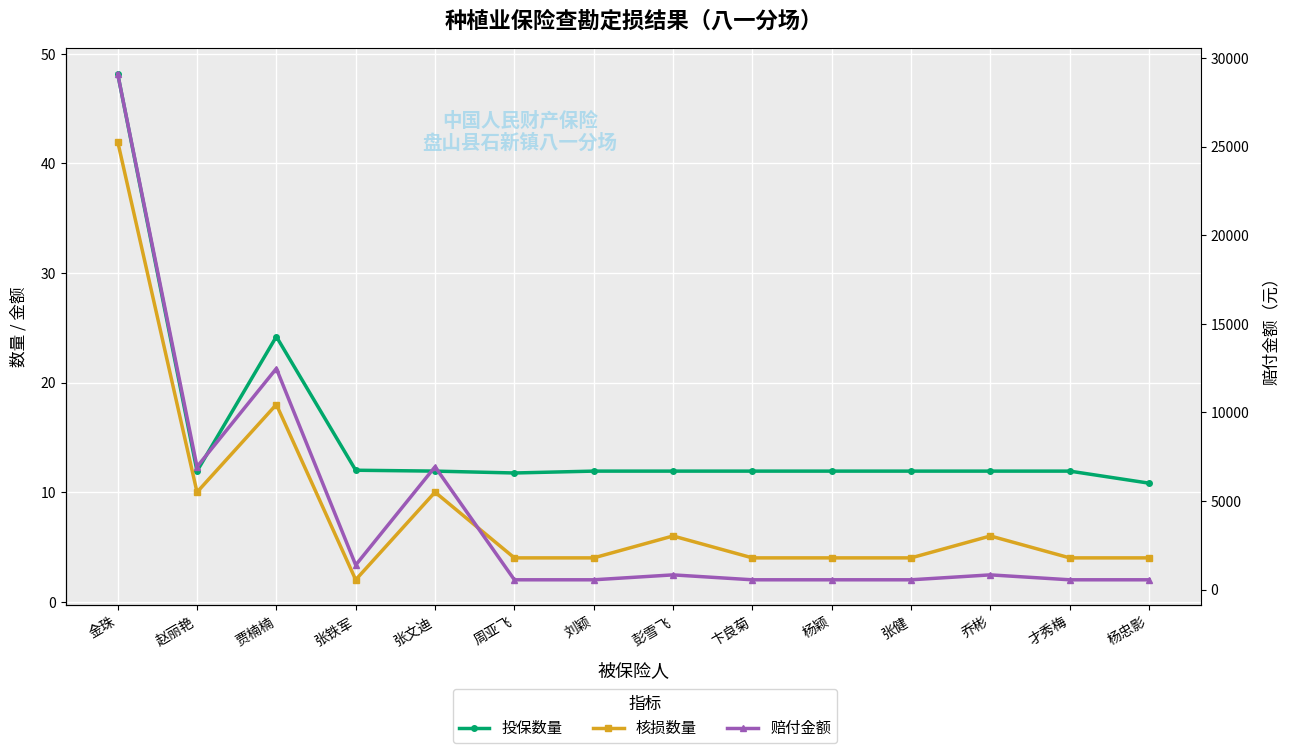

What is the total value across all series at 才秀梅?

570.3